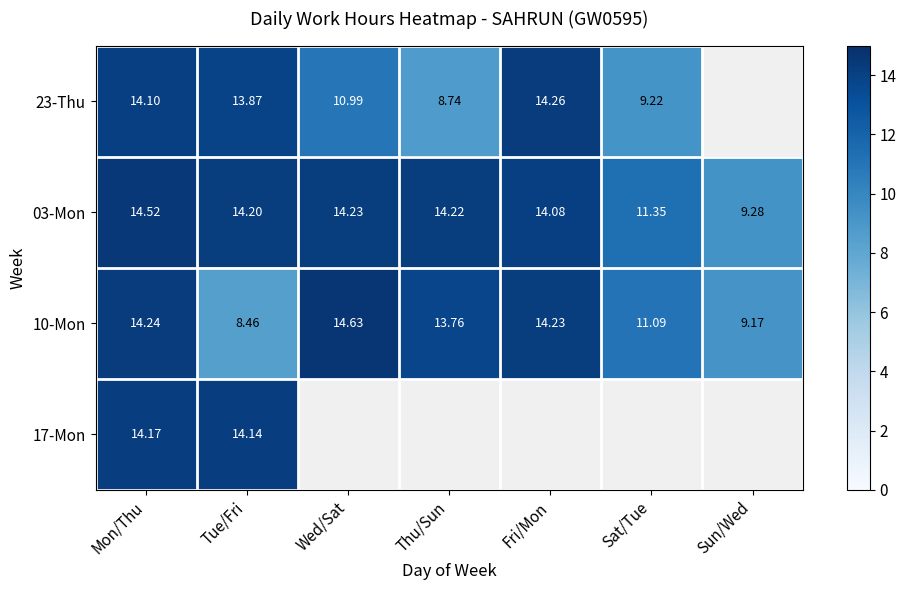

How many data points in 03-Mon are above 14?

5